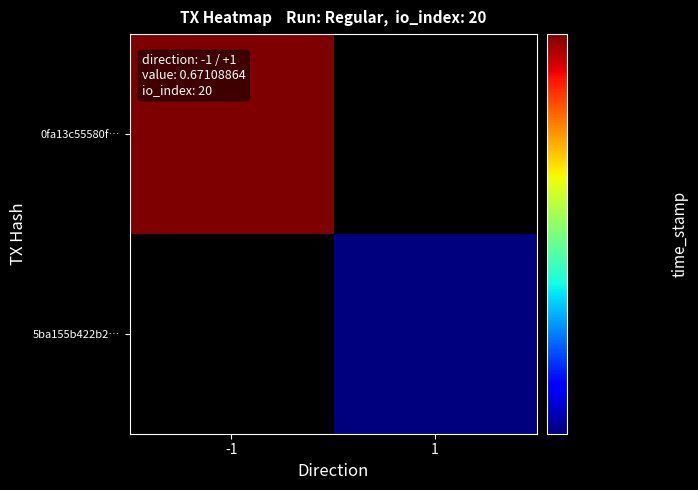

At how many categories does at least one series exceed 1619188133?

1